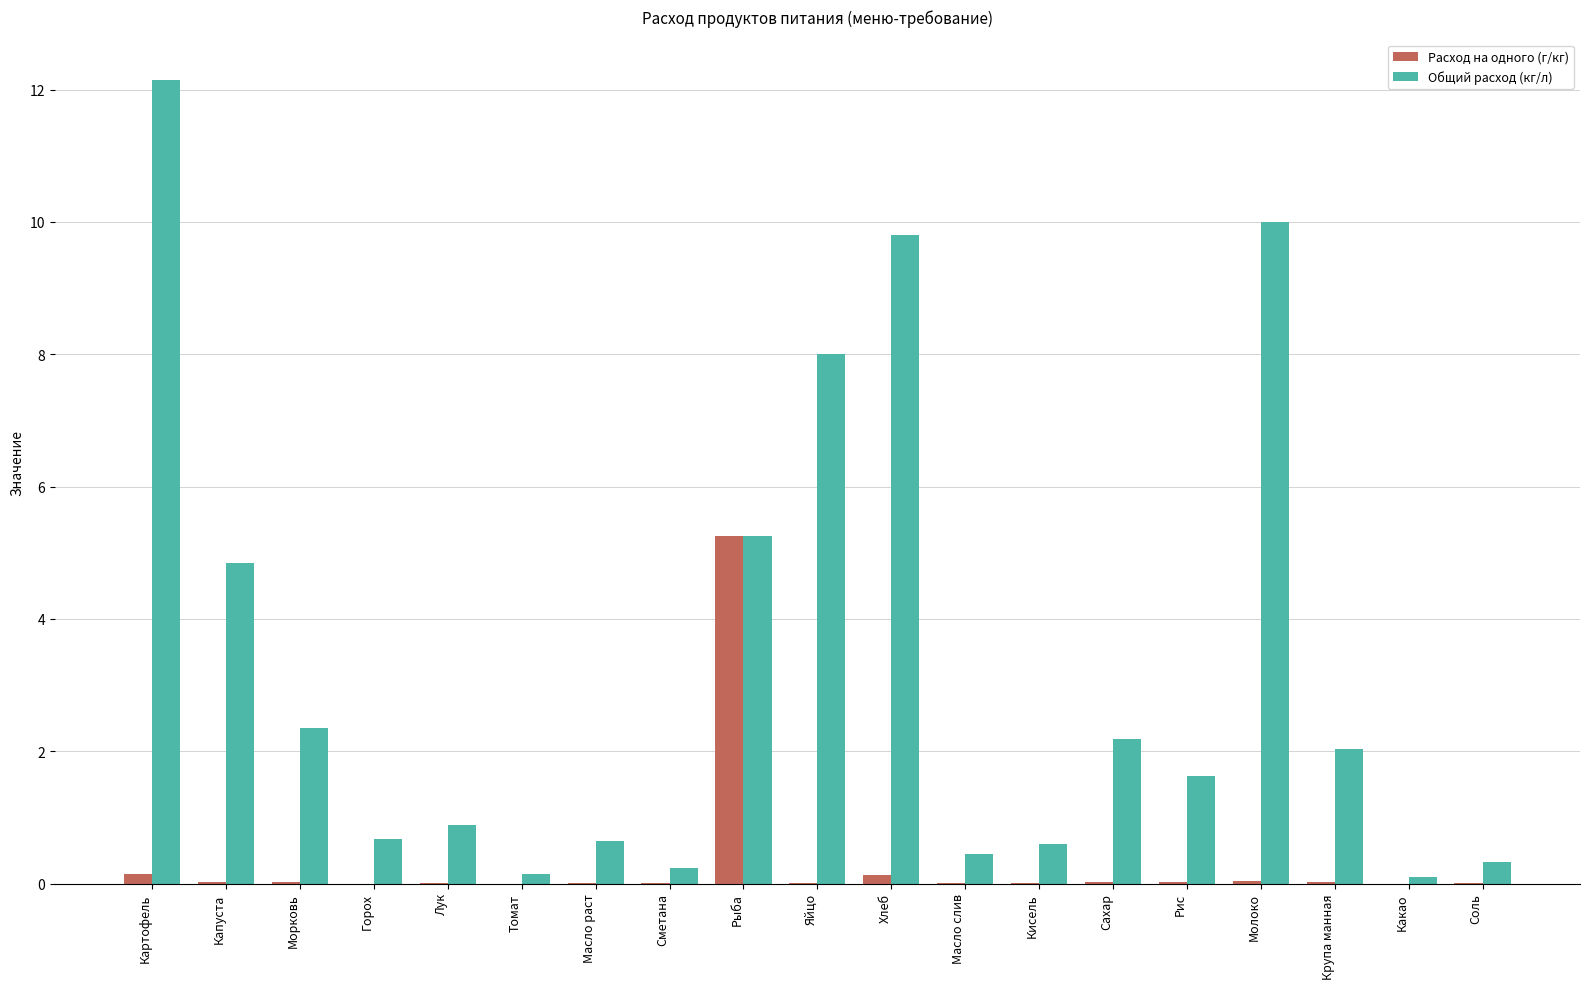

How many distinct data groups are displayed?

2